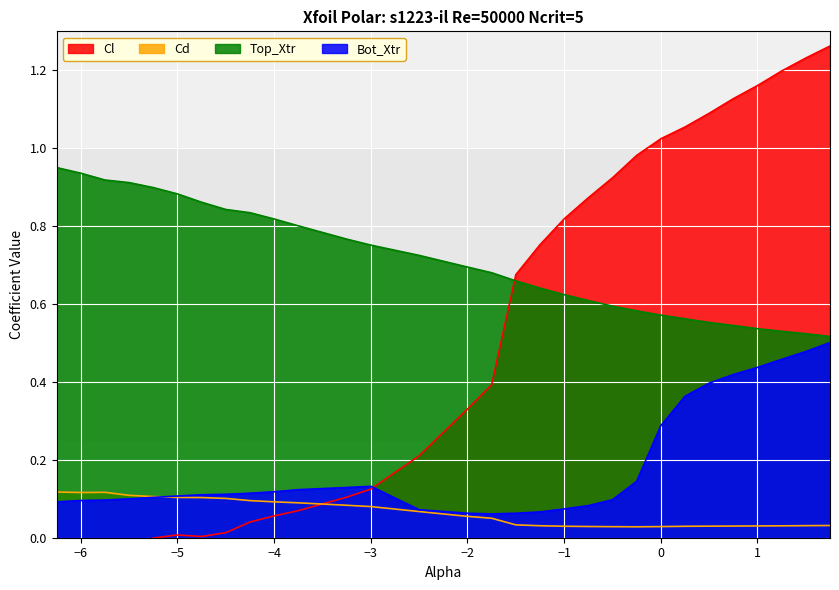

Which series has the largest total across all categories?

Top_Xtr